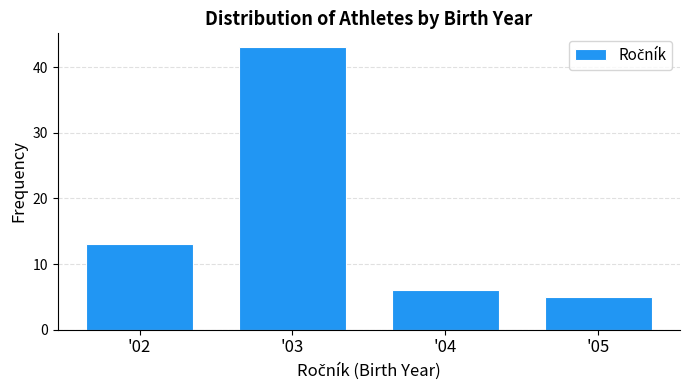

How tall is the bar that spans 2.5 to 3.5 on the x-axis? The values are not printed on the chart, so give them approximately, as read against the axis.

43